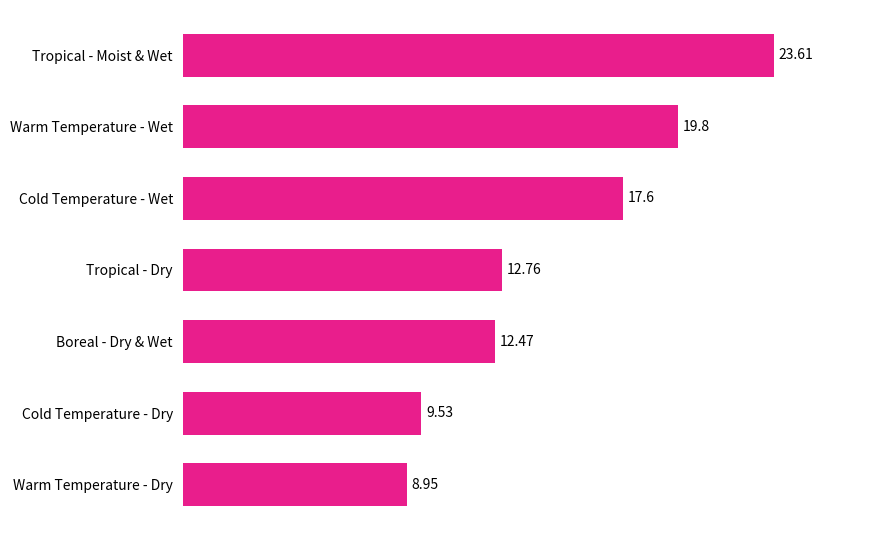

What is the maximum value shown in the chart?

23.6